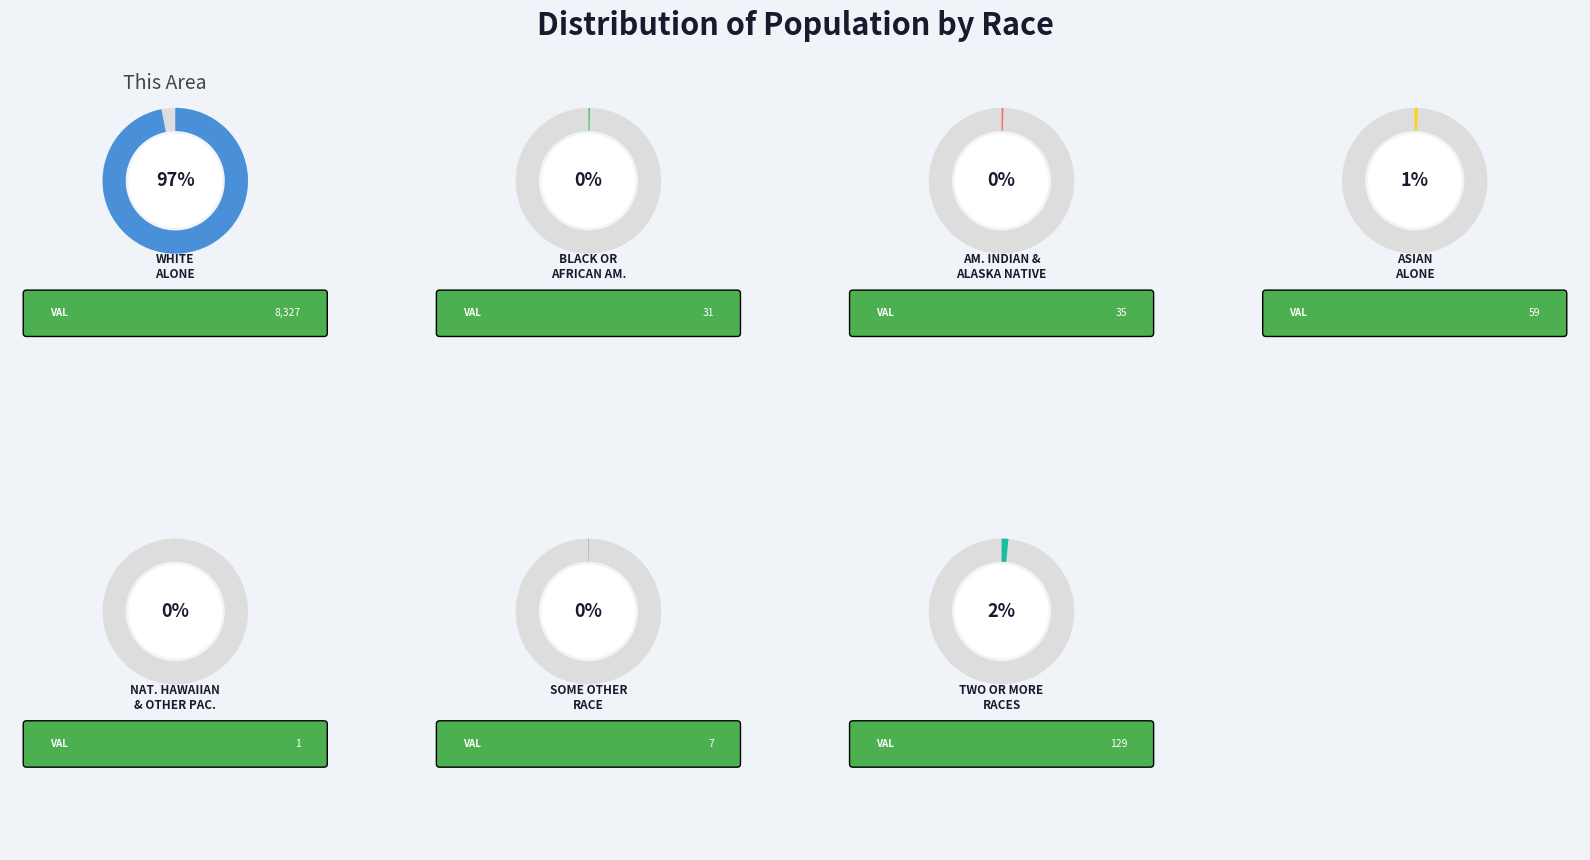

Count the number of slices in the pie.

7